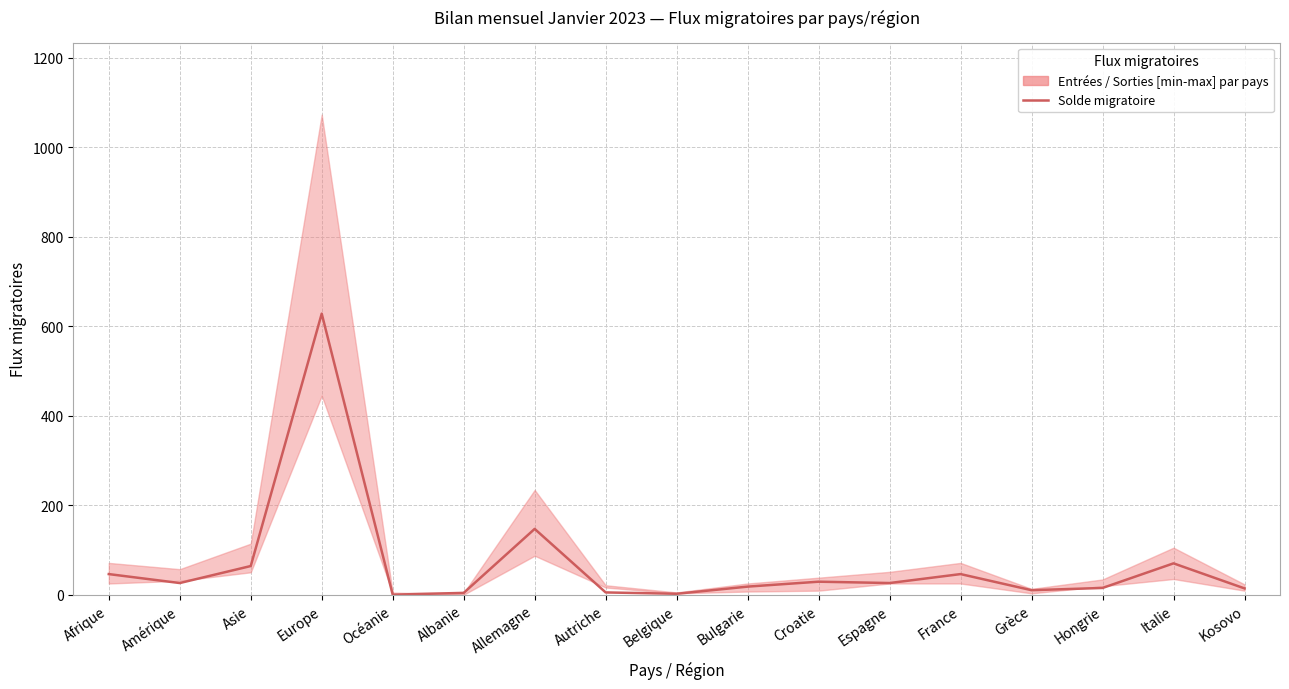

Between Océanie and Belgique, which is larger?

Belgique